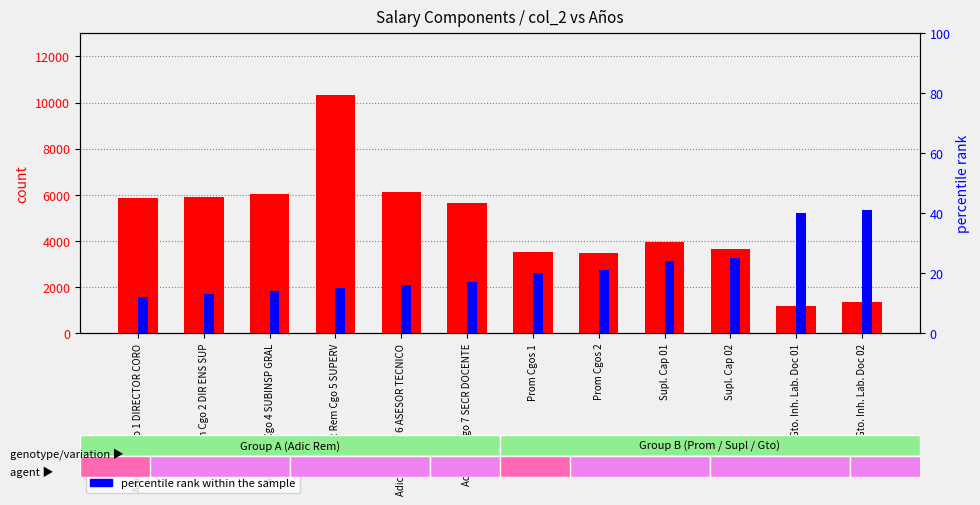

Is it true that count equals 5630.2 at Adic Rem Cgo 7 SECR DOCENTE?

True